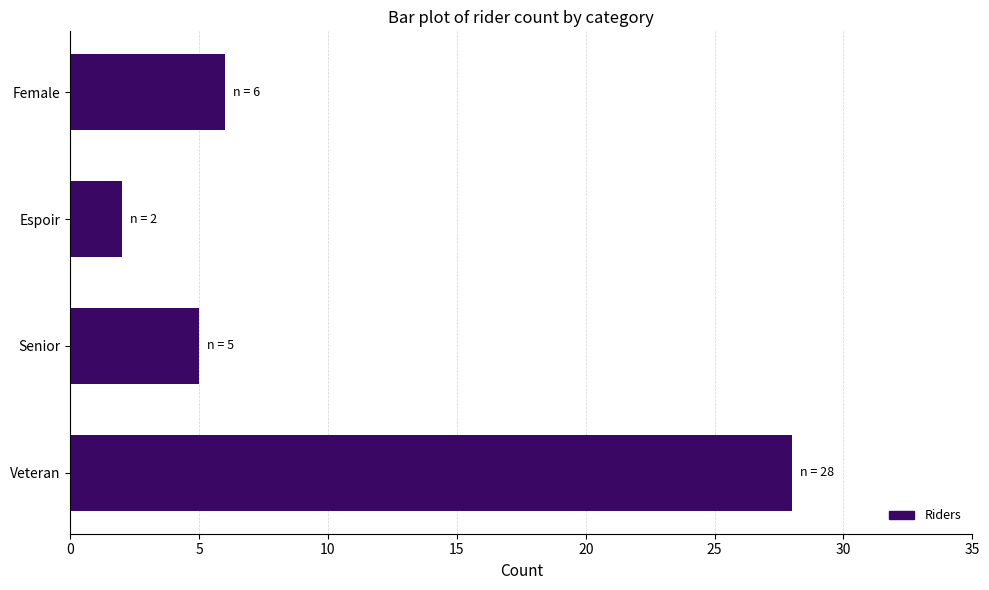

What is the greatest value displayed?

28